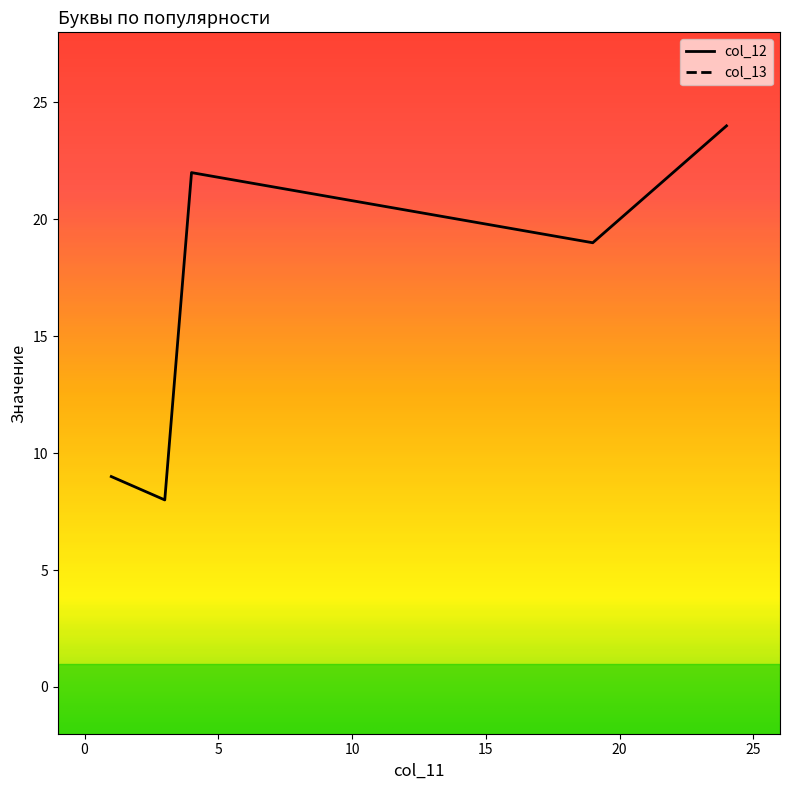

True or false: col_13 and col_12 intersect in this chart.

False